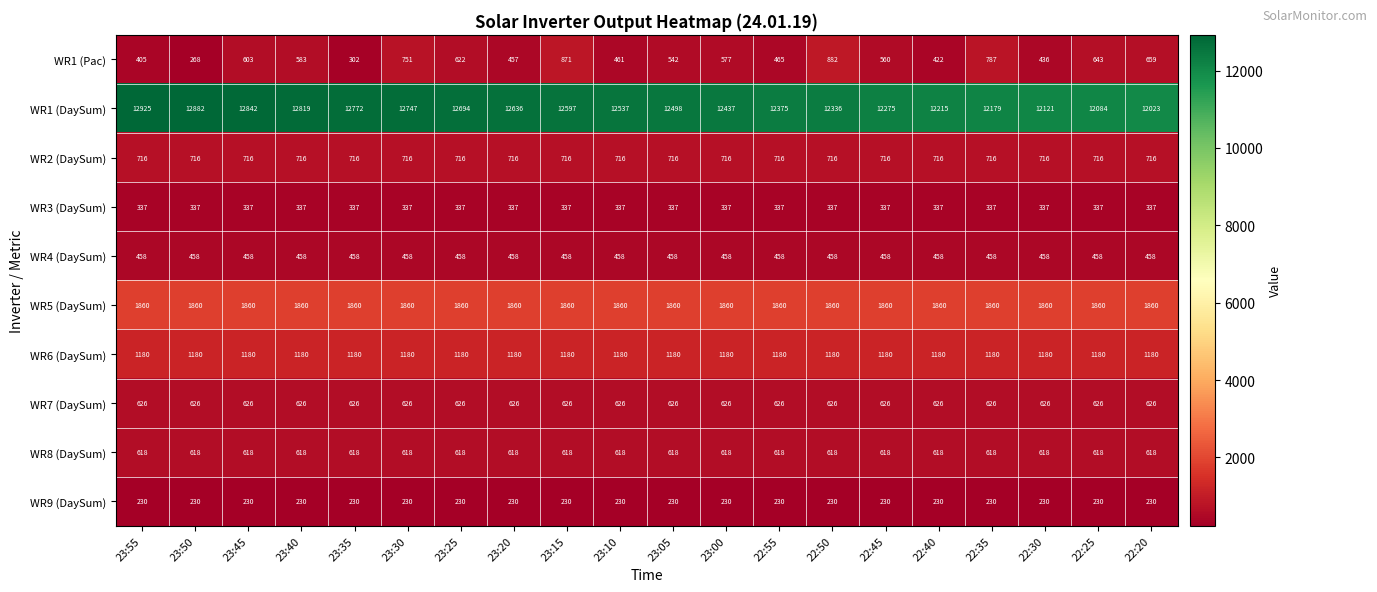

Between 23:25 and 22:25, which series saw the biggest shift?

WR1 (DaySum)